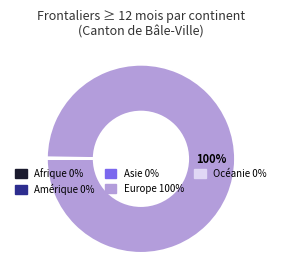

Is there a majority slice in this chart?

Yes